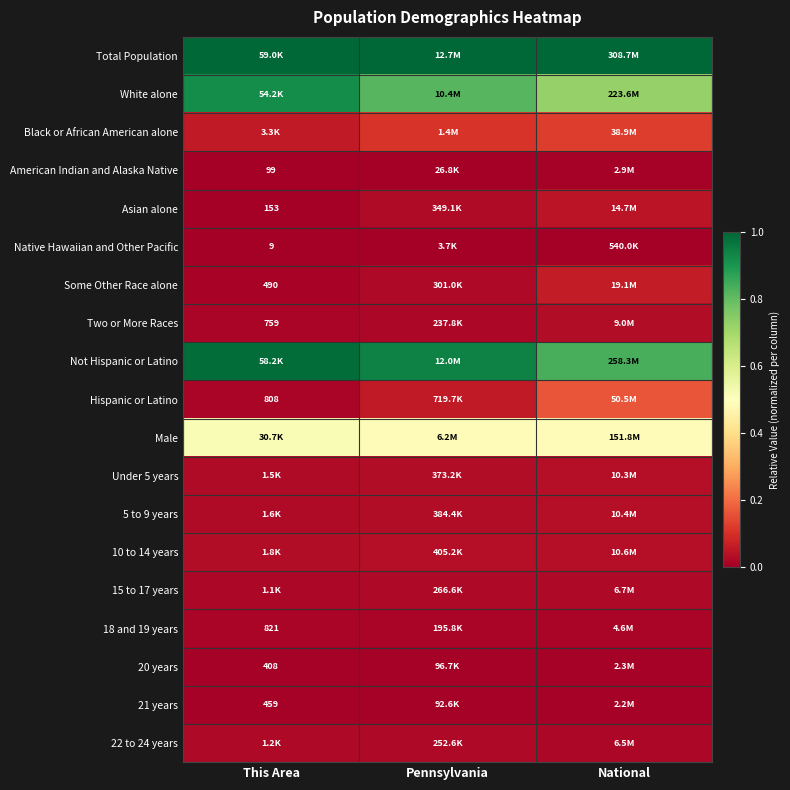

Is the value of Hispanic or Latino at This Area greater than the value of 18 and 19 years at This Area?

No